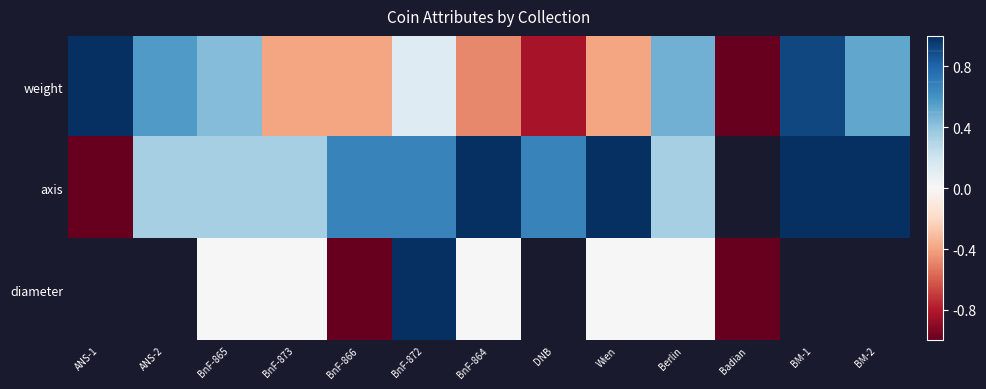

Which series has the largest range (max minus min)?

weight